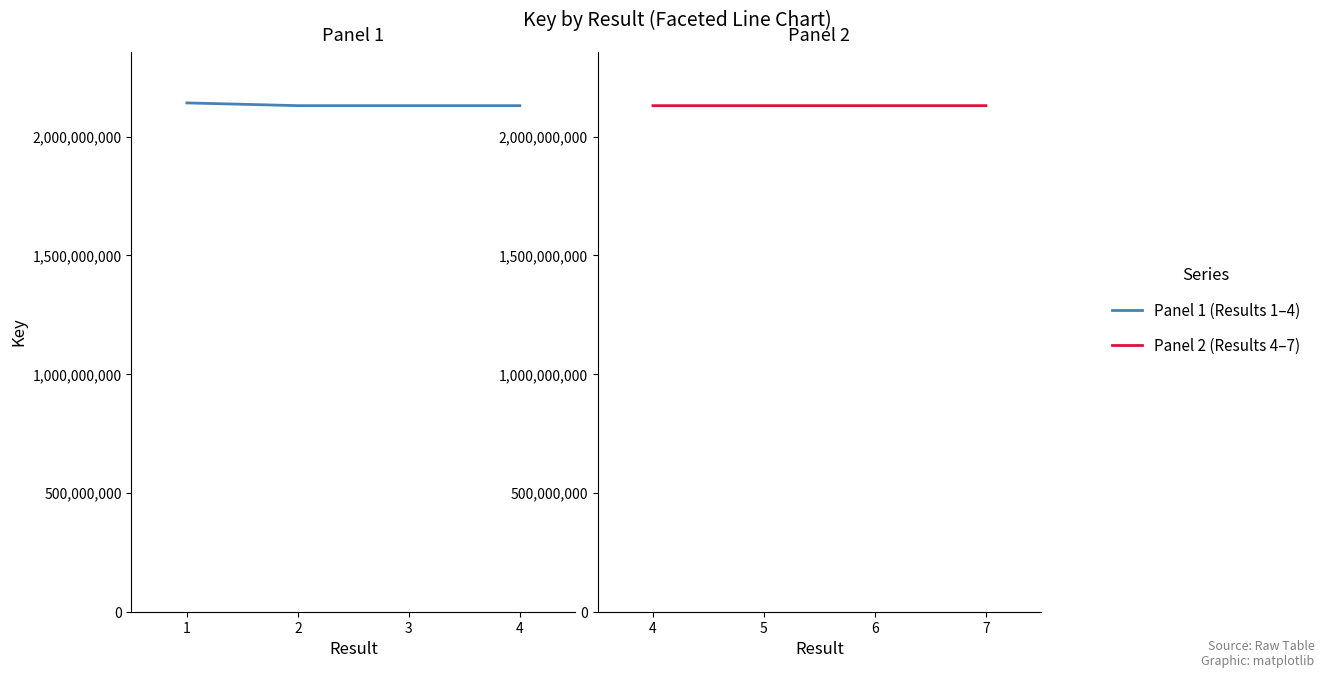

What is the approximate value at 4, to the nearest 100?

2130387800